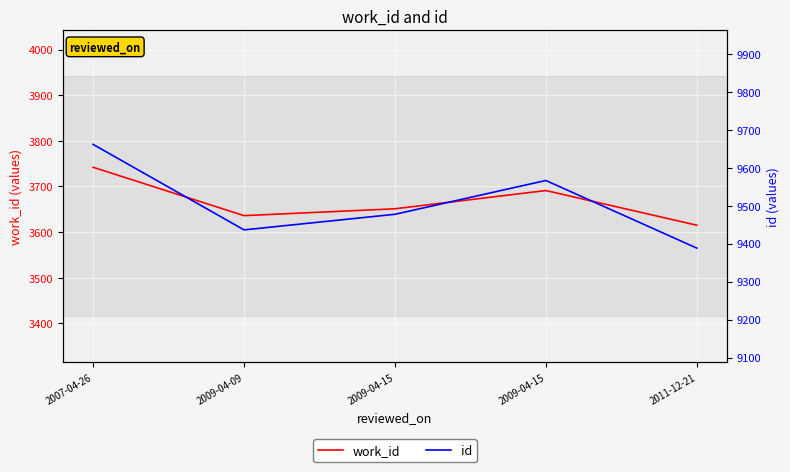

What is the label of the 1st point from the left?

2007-04-26